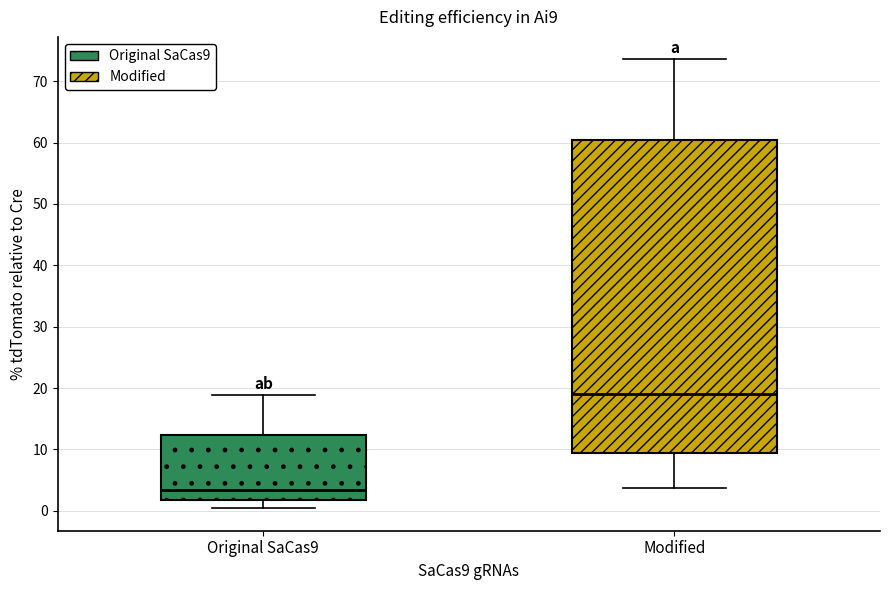

Comparing the boxes themselves (not the whiskers), which one is the tallest?

Modified